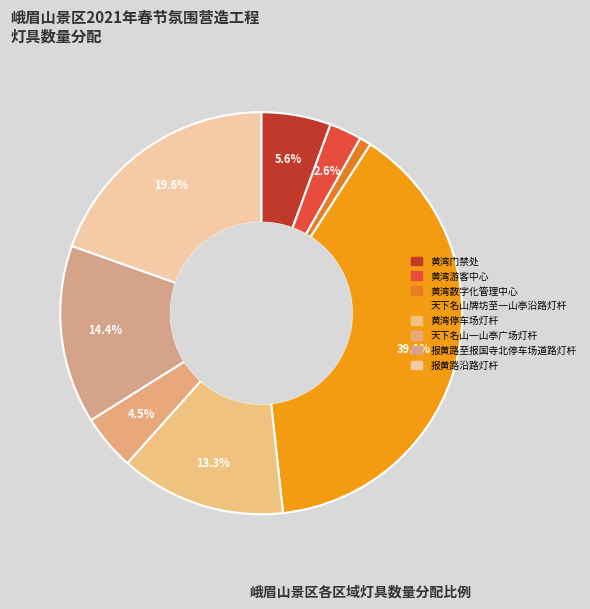

What is the change in value from 天下名山牌坊至一山亭沿路灯杆 to 天下名山一山亭广场灯杆?

-372